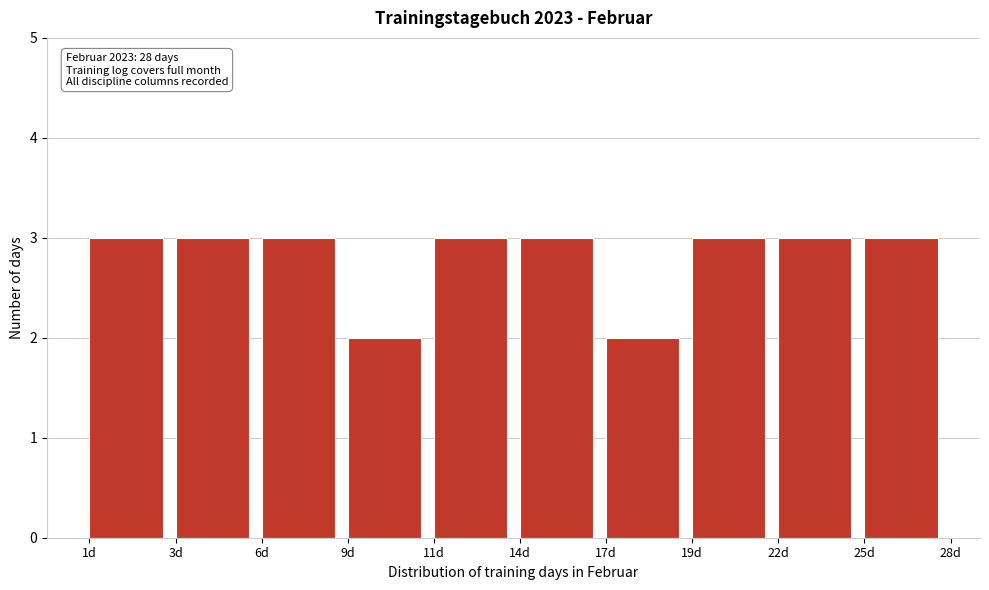

Reading right to left, list all the values displayed in this chart.

3	3	3	2	3	3	2	3	3	3